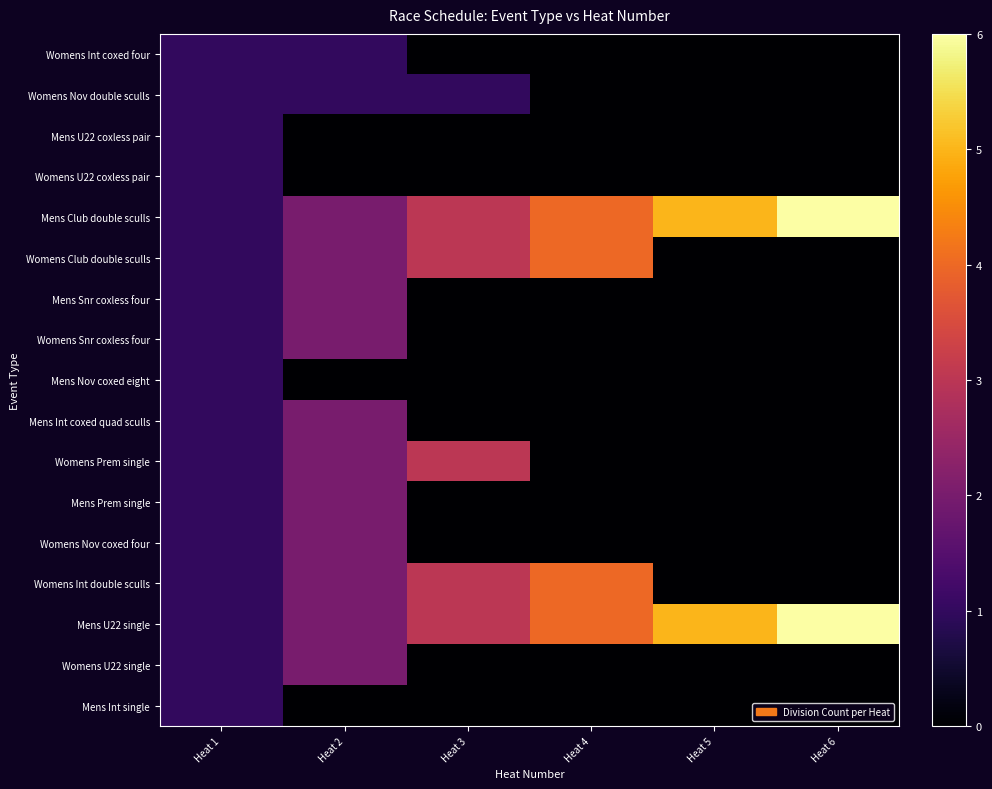

What is the spread (max minus min) of values at Heat 4?

4